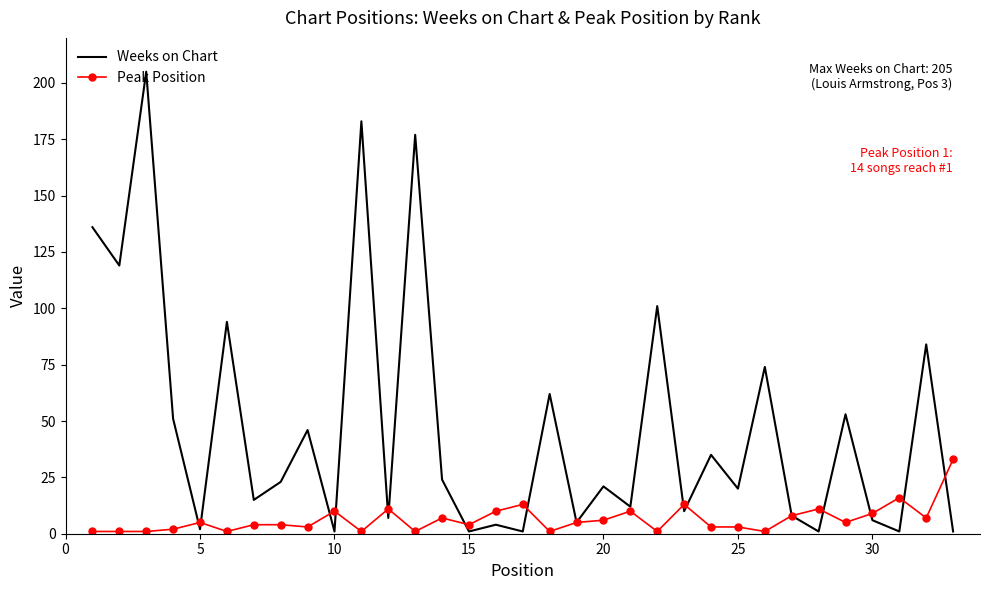

The Weeks on Chart series shows 37 at 0. True or false?

False